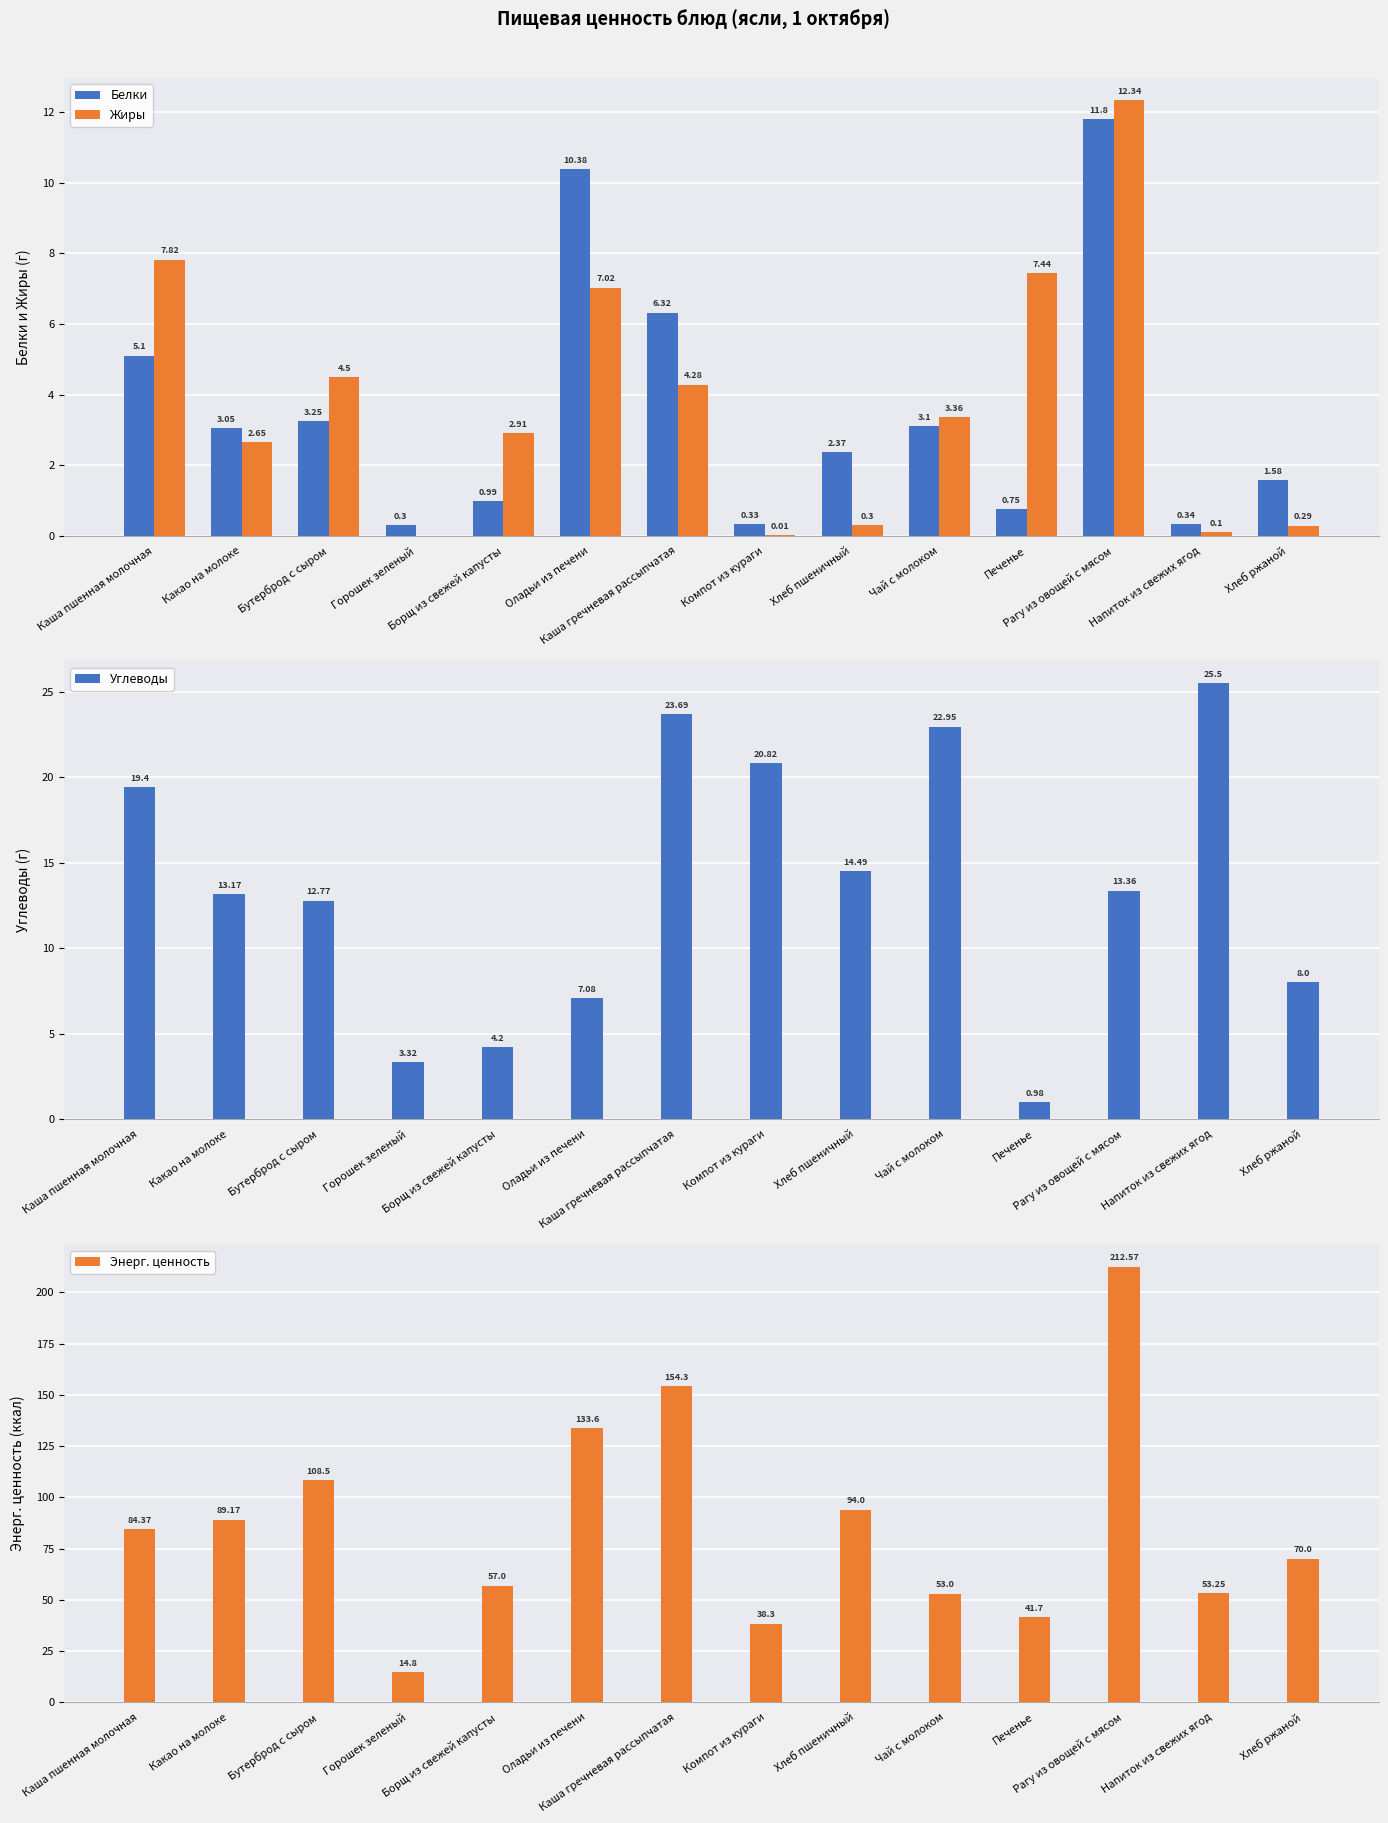

What is the total value across all series at Горошек зеленый?

18.4